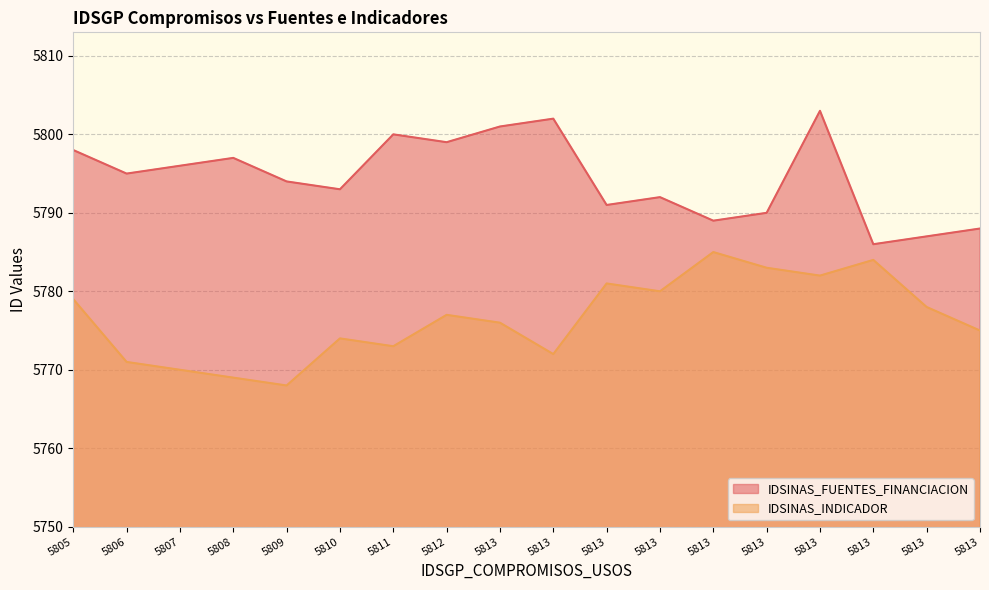

Is the value of IDSINAS_INDICADOR at 5813 greater than the value of IDSINAS_FUENTES_FINANCIACION at 5812?

No